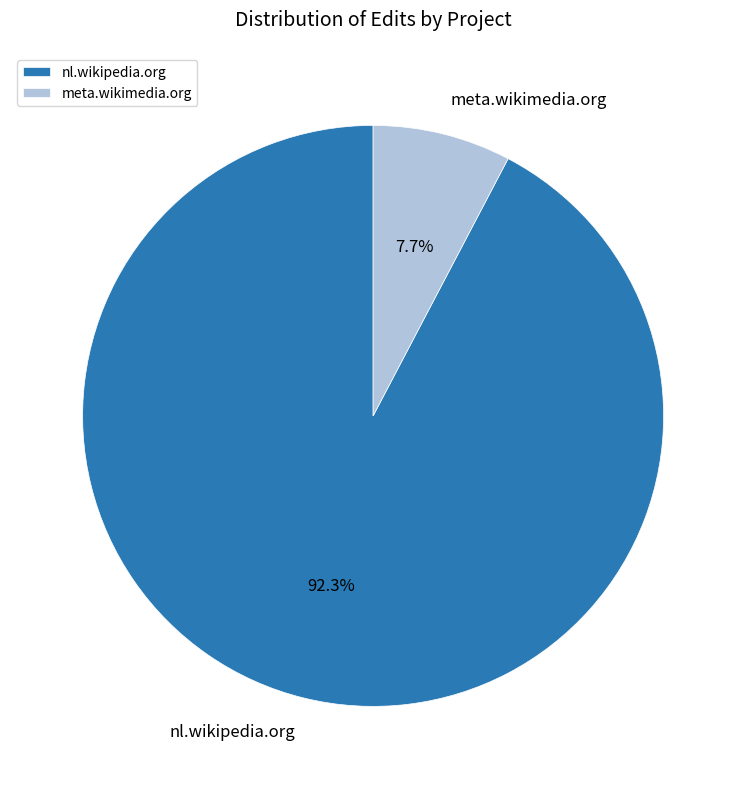

Is meta.wikimedia.org the majority of the pie?

No